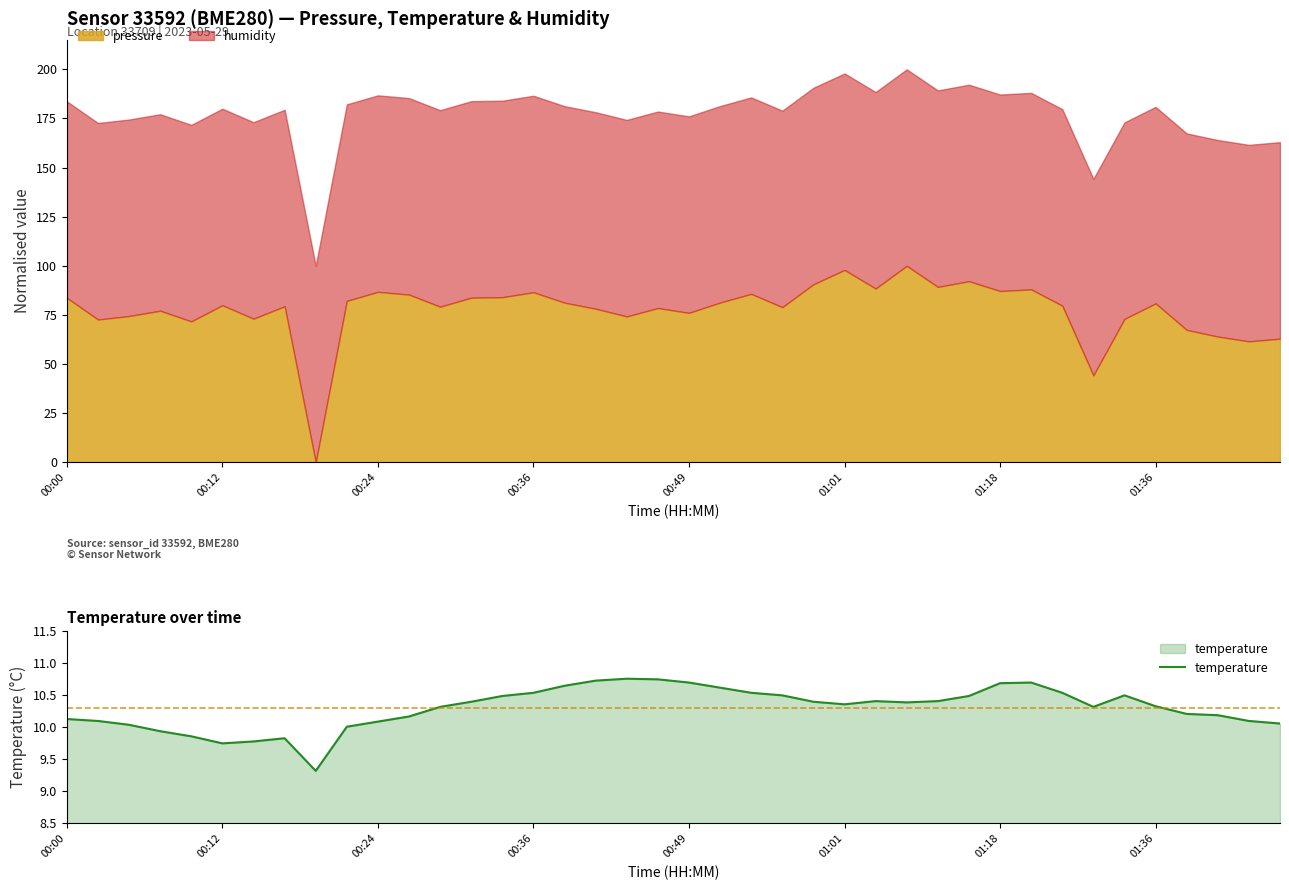

How many interior local valleys (lower than both neighbors) does the data have?

5